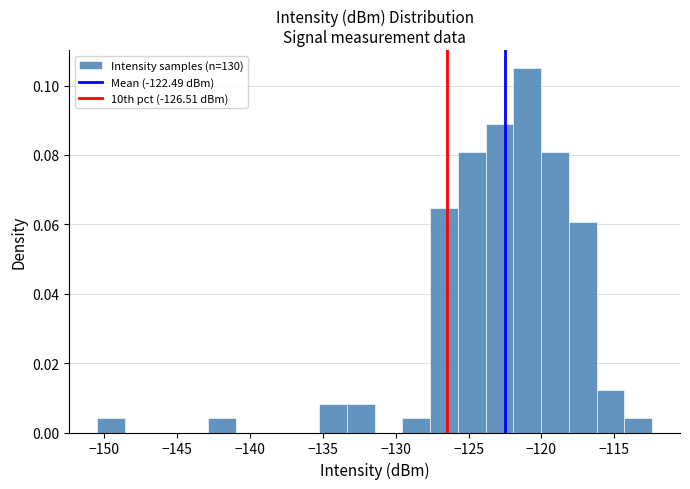

Read against the x-axis, roughly where is the centre of the tallest bar?

-121.0